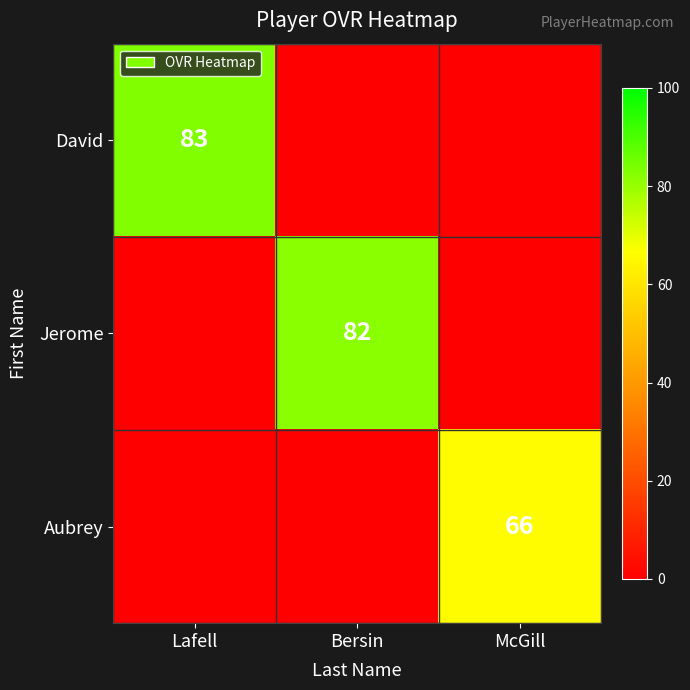

List the series in order of their peak value, lowest first.

Aubrey, Jerome, David